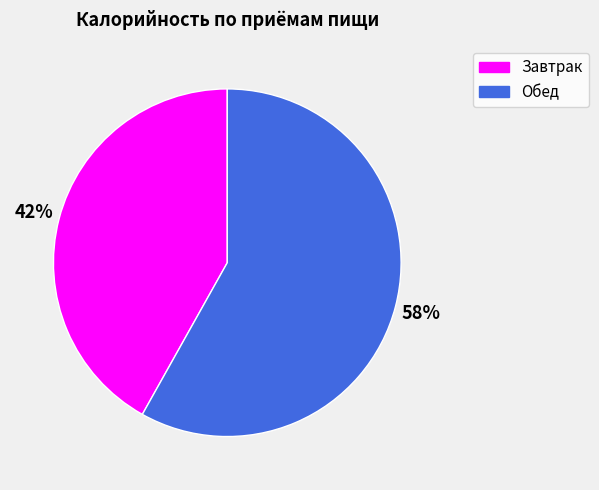

Which category has the biggest portion of the pie?

Обед